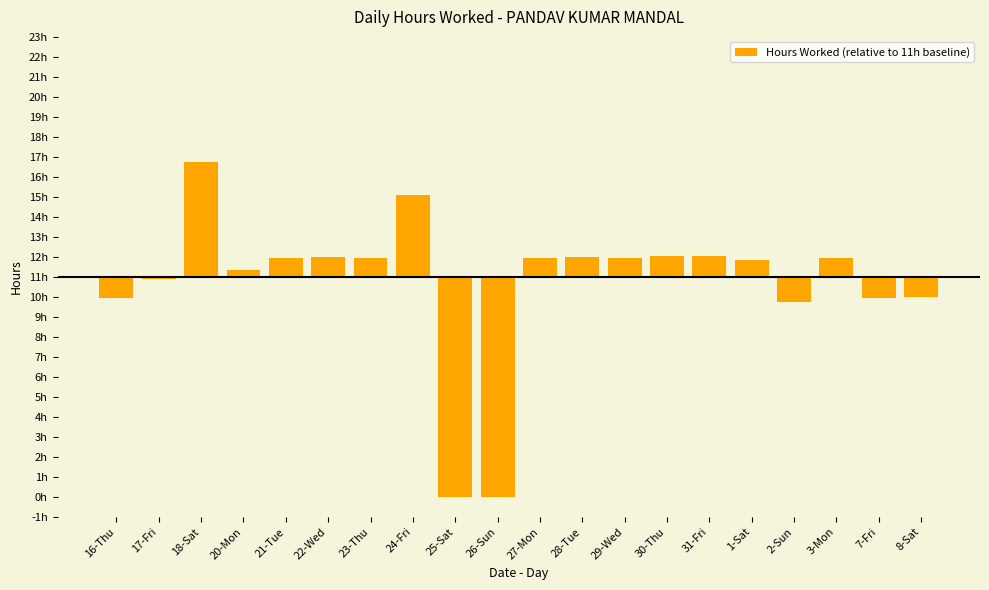

Does the chart contain any negative values?

Yes